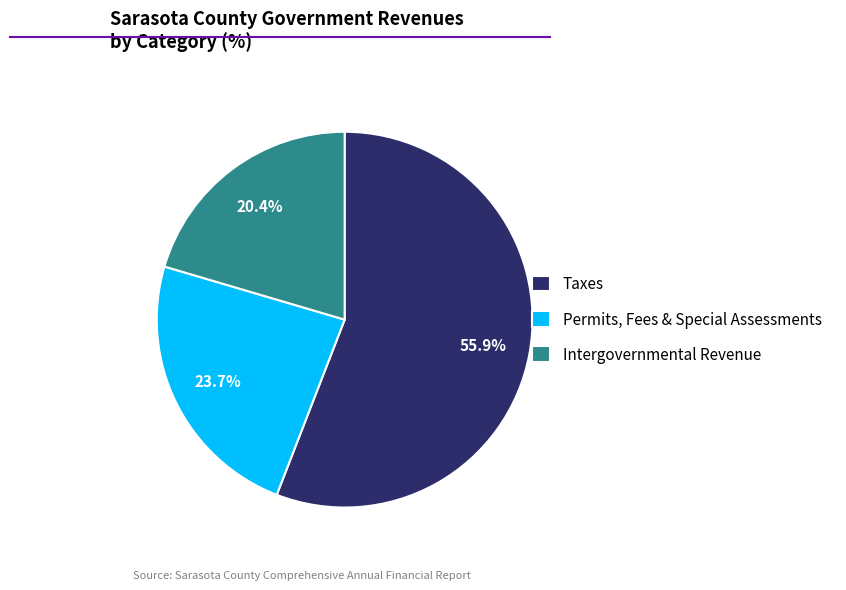

Does Intergovernmental Revenue represent more than half of the total?

No